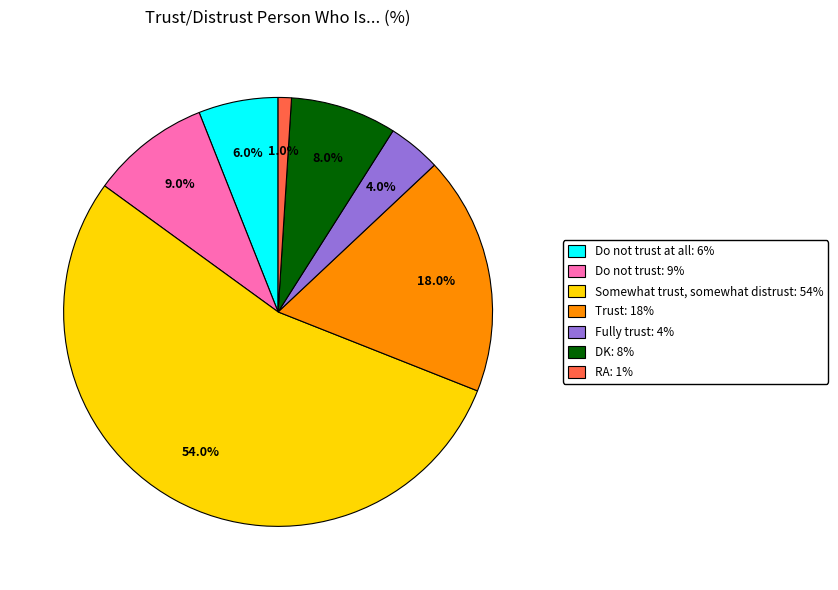

How many segments does this pie chart have?

7